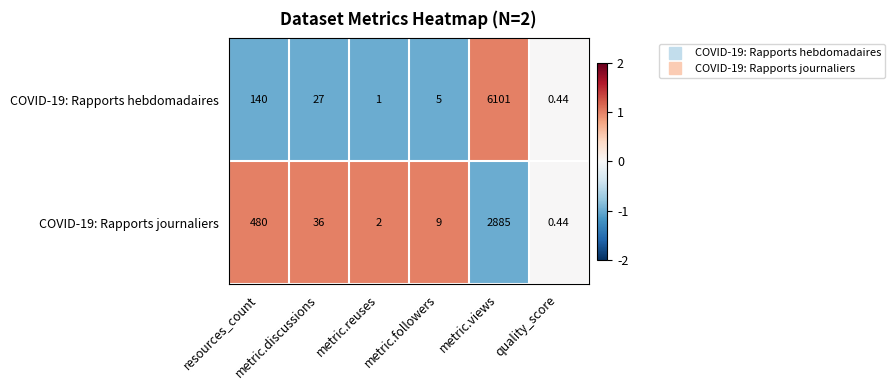

Count the number of data series in this chart.

2